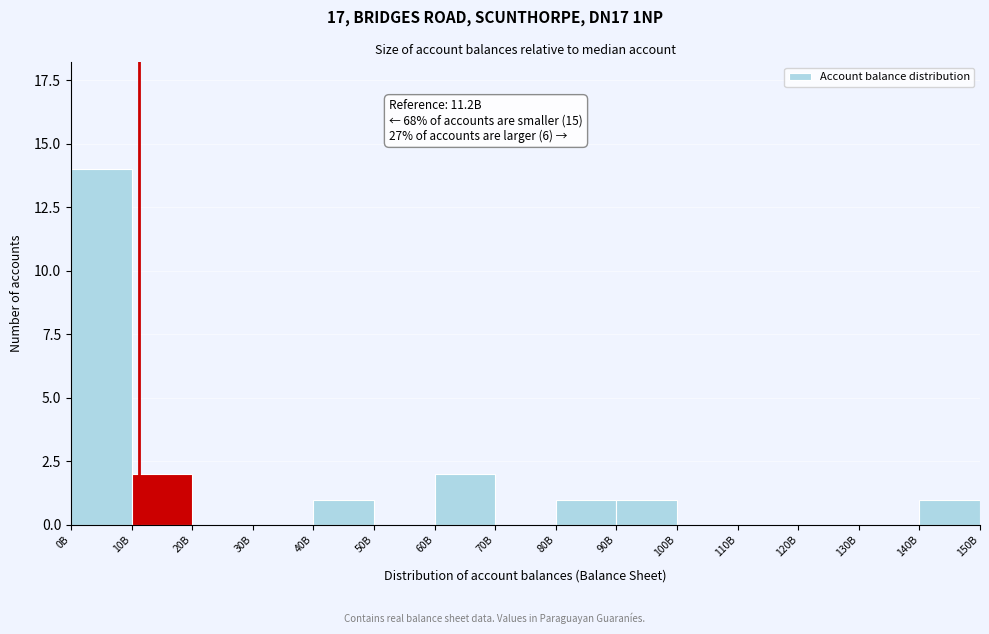

Reading left to right, transcribe all the data shown in this chart.

0B=14	10B=2	20B=0	30B=0	40B=1	50B=0	60B=2	70B=0	80B=1	90B=1	100B=0	110B=0	120B=0	130B=0	140B=1